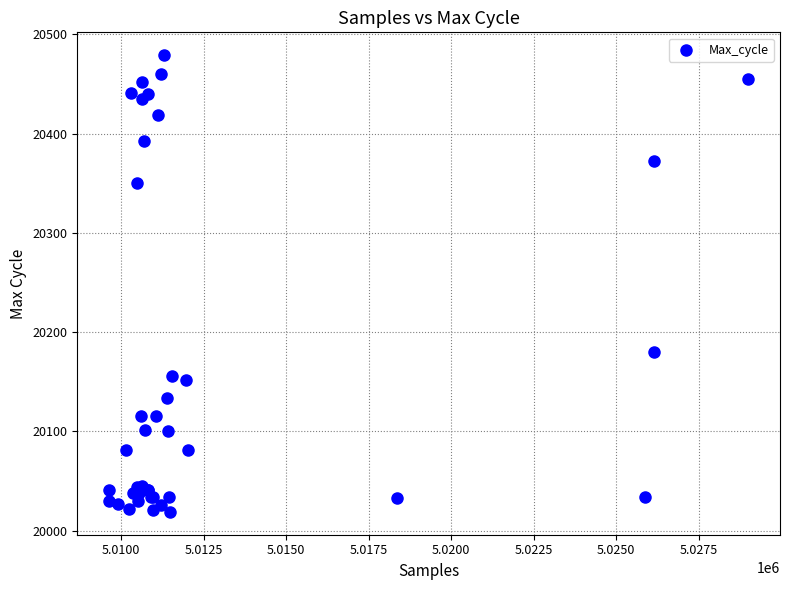

What Y value in the scatter plot is closest to 20249?

20180